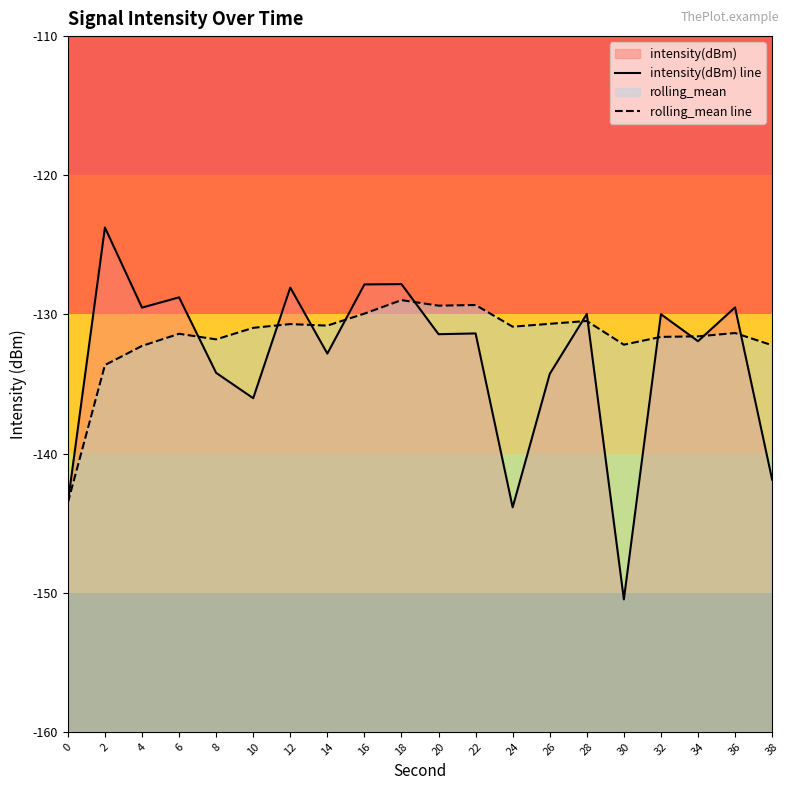

After their last crossing, which series has the higher values: intensity(dBm) line or rolling_mean line?

rolling_mean line